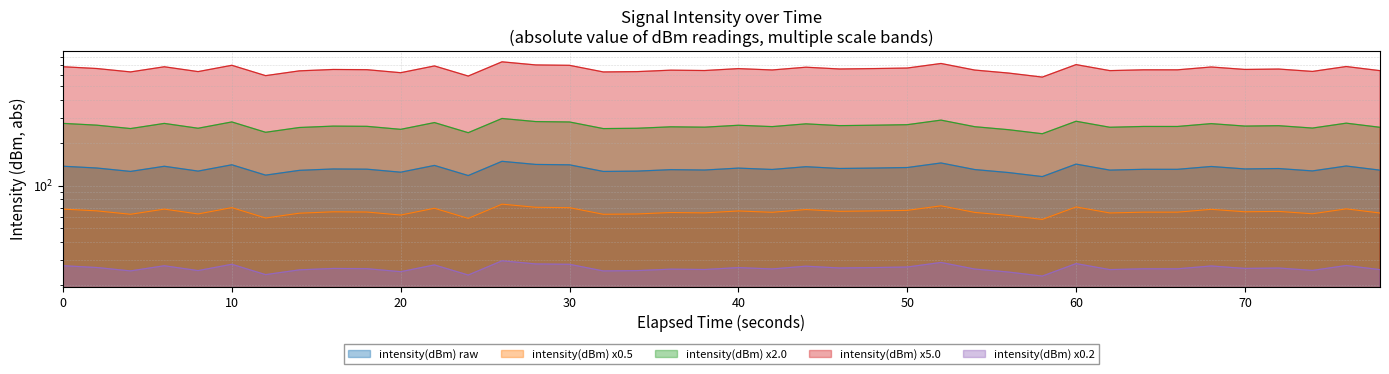

What is the value of the 34th point from the left?

650.4